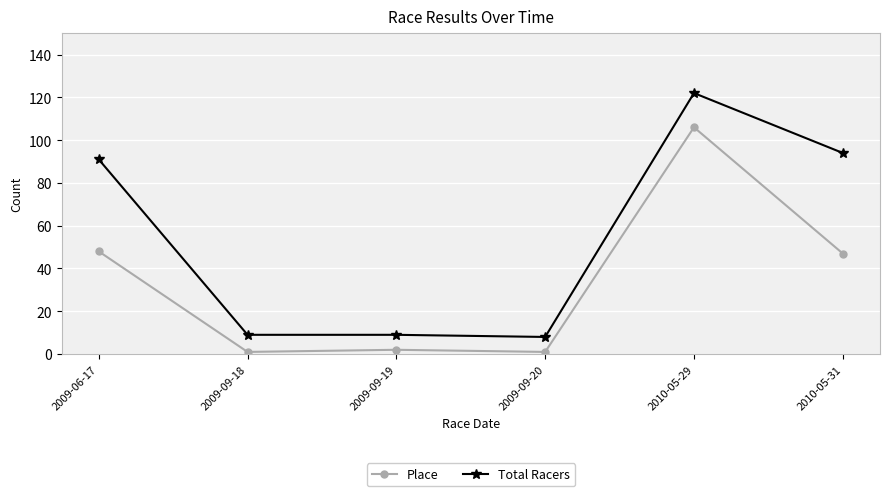

At how many categories does at least one series exceed 79?

3